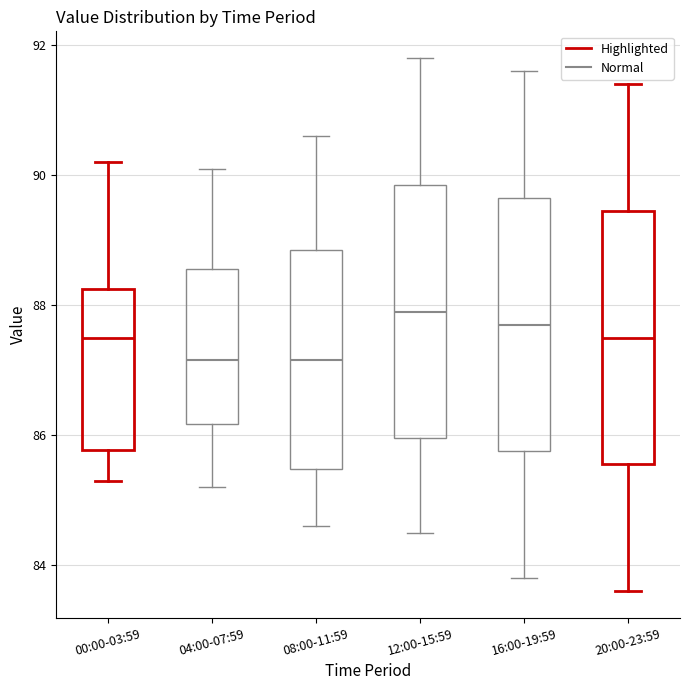

Reading left to right, transcribe this box plot: for each box, give where its median line is, the range the box spans, and where its two whiskers end, as read against the y-axis. The values are not printed on the chart, so give them approximately, as read against the axis.

00:00-03:59: median 87.6, box 85.8 to 88.2, whiskers 85.4 to 90.2
04:00-07:59: median 87.2, box 86.2 to 88.6, whiskers 85.2 to 90.2
08:00-11:59: median 87.2, box 85.4 to 88.8, whiskers 84.6 to 90.6
12:00-15:59: median 88.0, box 86.0 to 89.8, whiskers 84.6 to 91.8
16:00-19:59: median 87.8, box 85.8 to 89.6, whiskers 83.8 to 91.6
20:00-23:59: median 87.6, box 85.6 to 89.4, whiskers 83.6 to 91.4